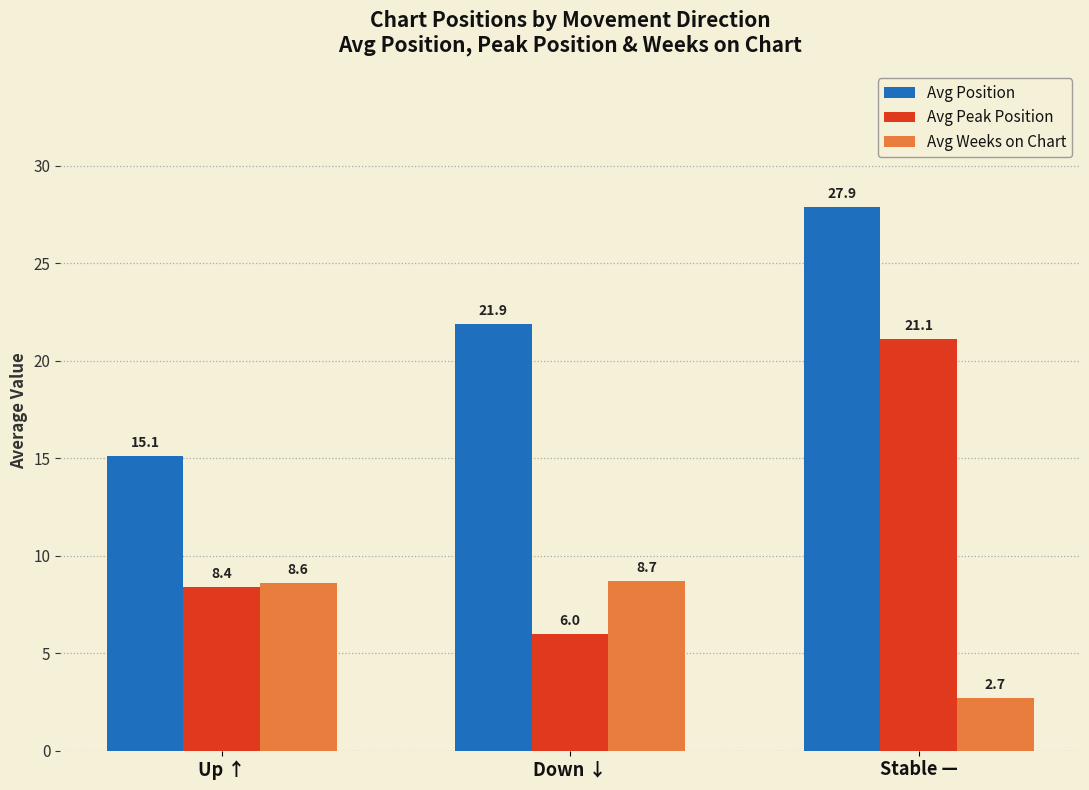

What is the highest value of the Avg Peak Position series?

21.1